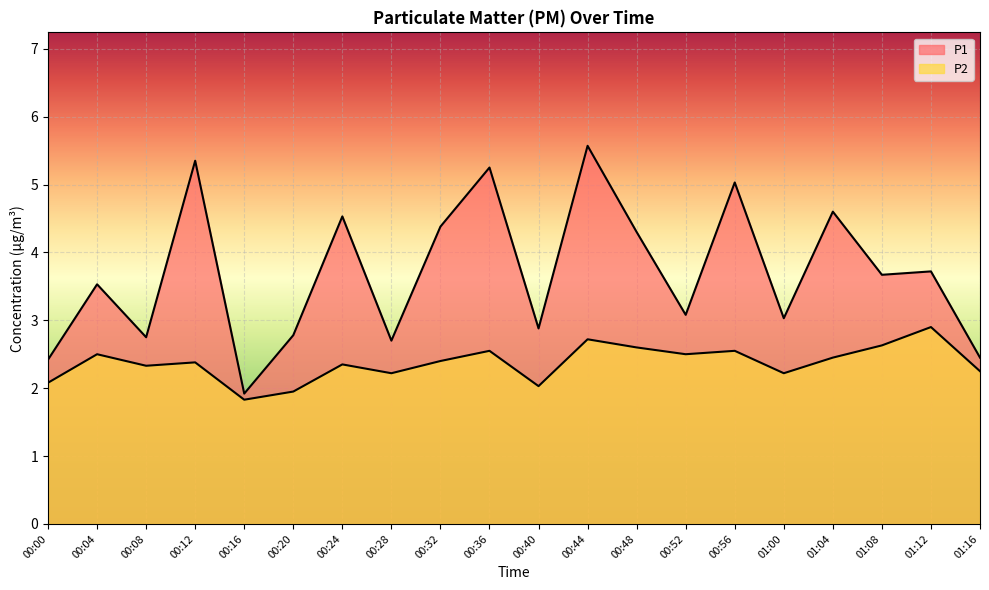

Which series has the largest total across all categories?

P1